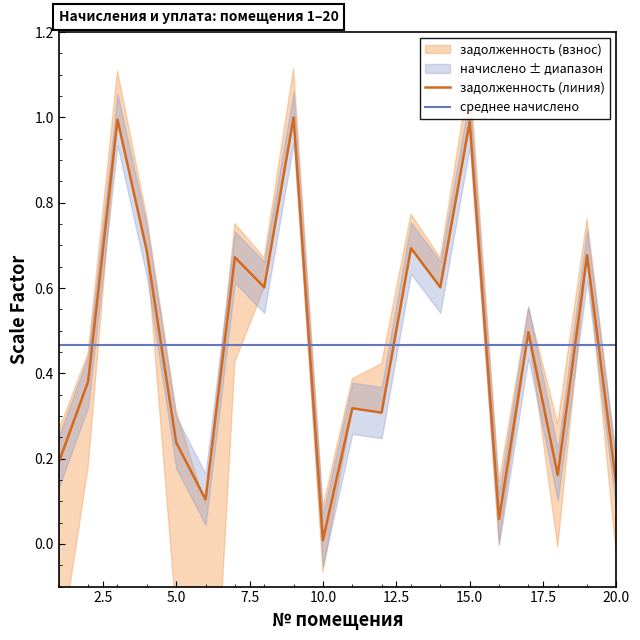

Reading left to right, extract all data points from this chart.

задолженность (линия): 0.2	0.4	1.0	0.7	0.2	0.1	0.7	0.6	1.0	0.0	0.3	0.3	0.7	0.6	1.0	0.1	0.5	0.2	0.7	0.1
среднее начислено: 0.5	0.5	0.5	0.5	0.5	0.5	0.5	0.5	0.5	0.5	0.5	0.5	0.5	0.5	0.5	0.5	0.5	0.5	0.5	0.5